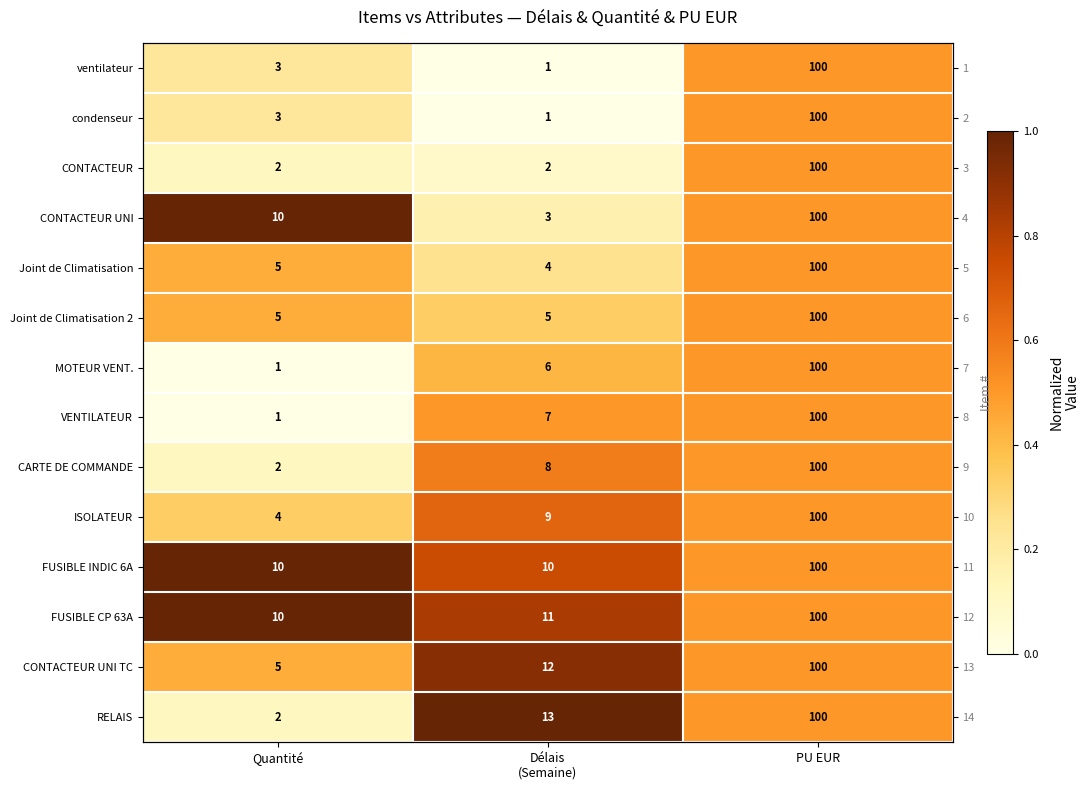

List the series in order of their peak value, lowest first.

ventilateur, condenseur, CONTACTEUR, Joint de Climatisation, Joint de Climatisation 2, MOTEUR VENT., VENTILATEUR, CARTE DE COMMANDE, ISOLATEUR, CONTACTEUR UNI TC, CONTACTEUR UNI, FUSIBLE INDIC 6A, FUSIBLE CP 63A, RELAIS